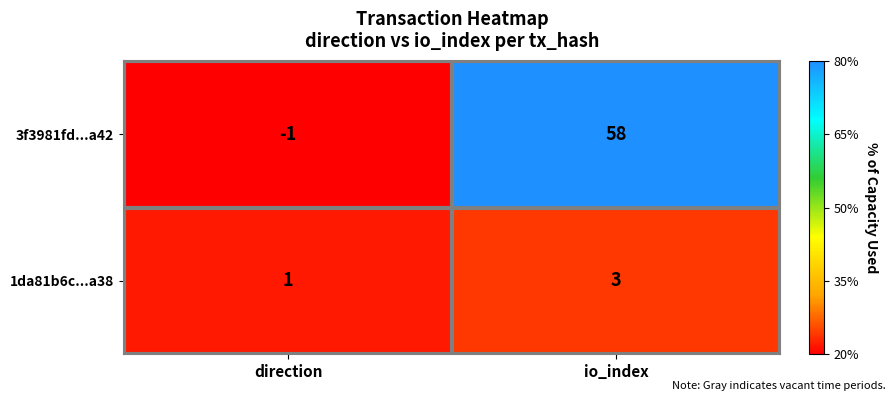

Where is 1da81b6c...a38 nearest to the value 2?

direction